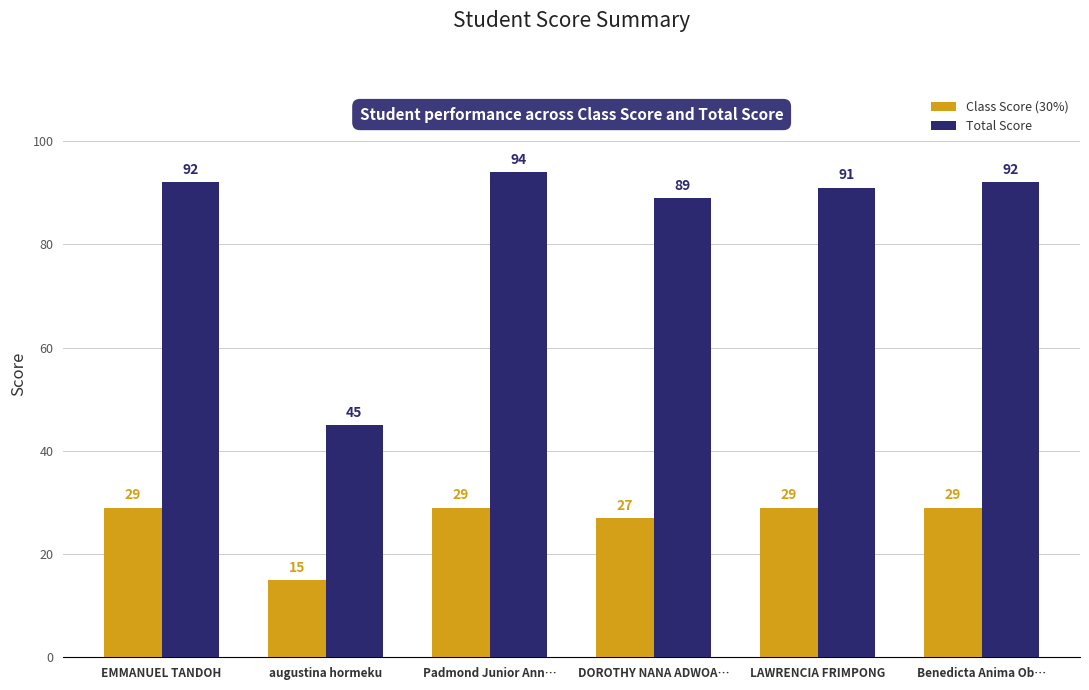

True or false: Total Score has a value of 24 at Padmond Junior Ann….

False